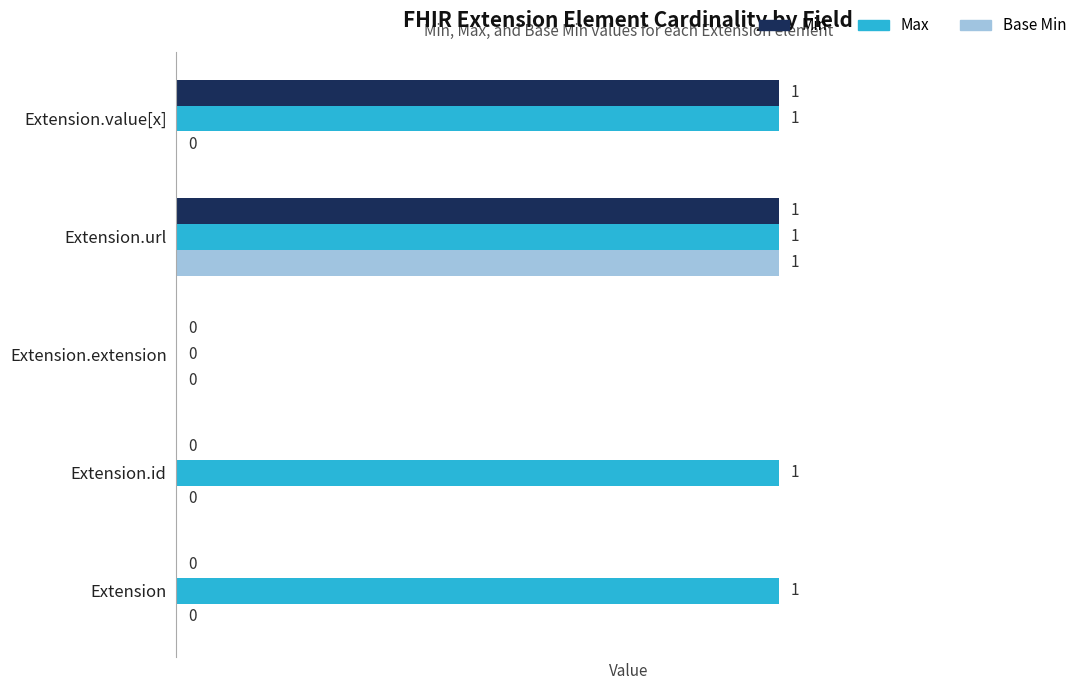

What is the maximum value shown in the chart?

1